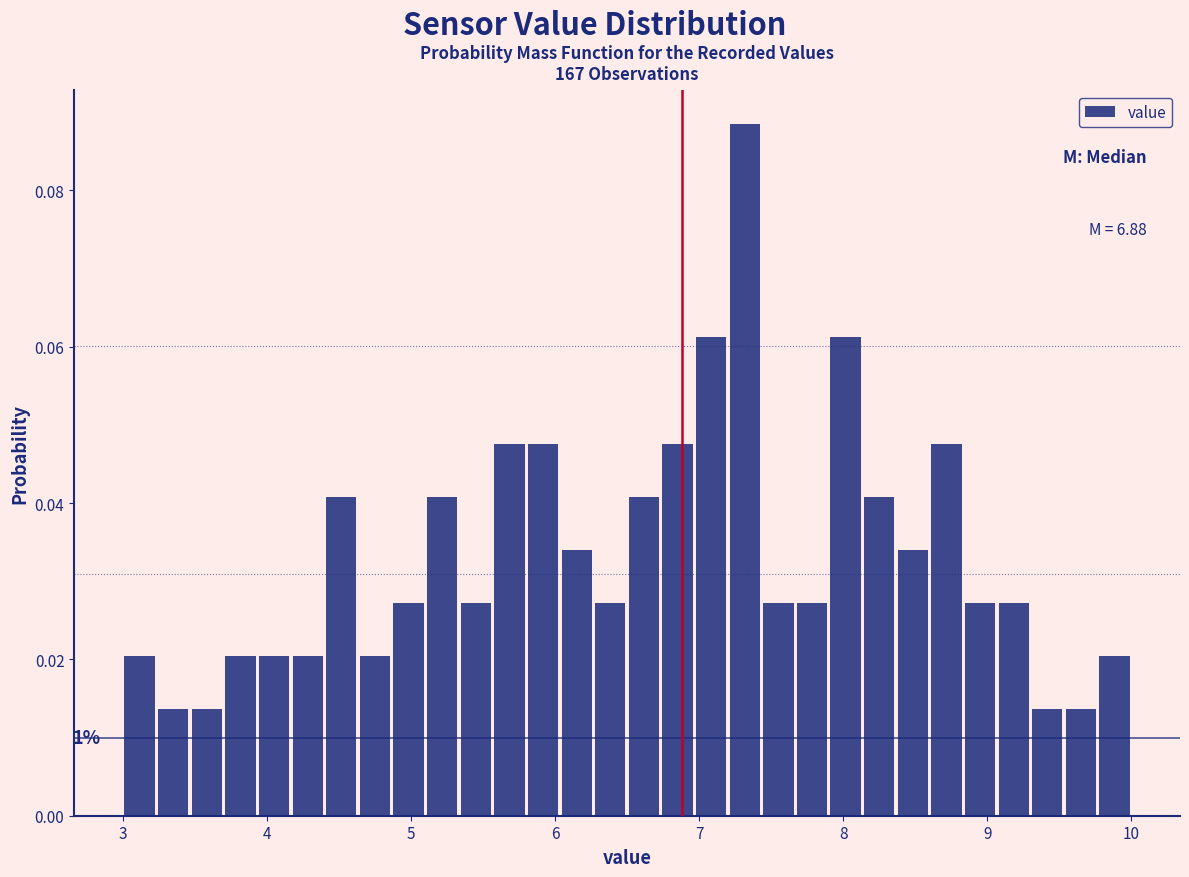

Around what value on the x-axis is the tallest bar? Give the approximate position of its centre, as read against the axis.

7.3